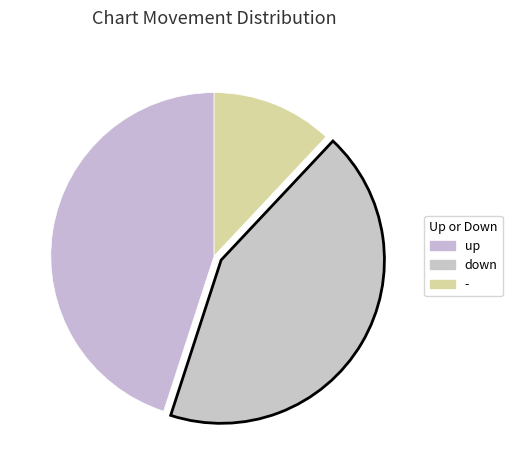

Between up and down, which is larger?

up